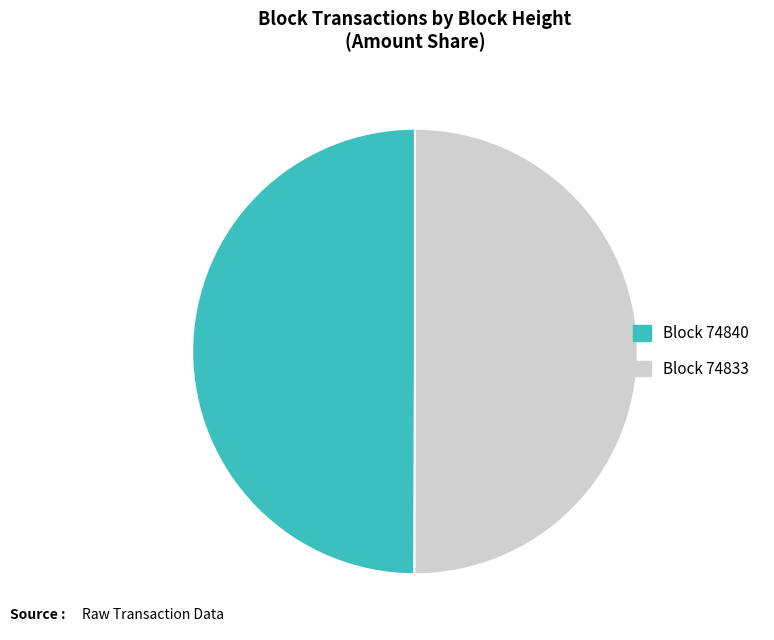

What is the largest slice in the pie chart?

74833